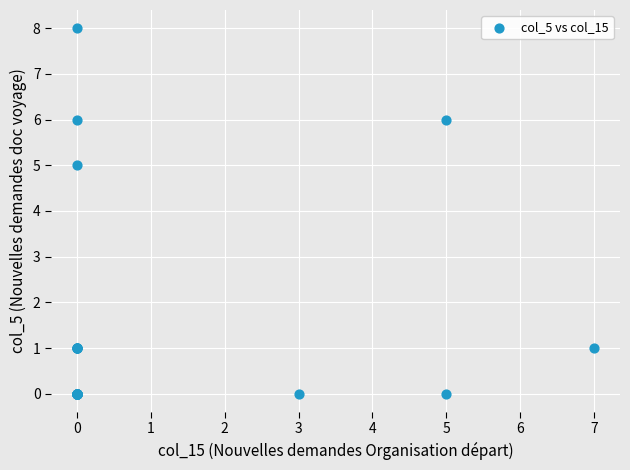

What Y value in the scatter plot is closest to 4?

5